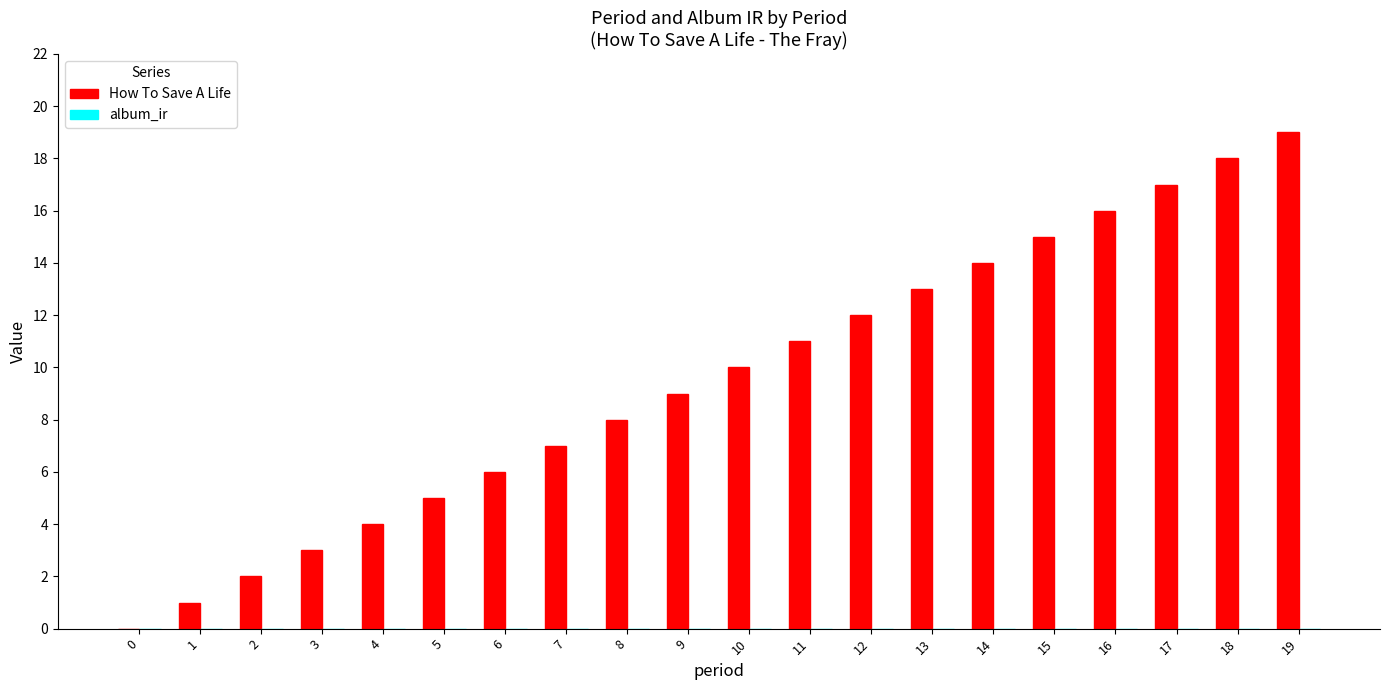

Is it true that the value at 18 is 18?

True